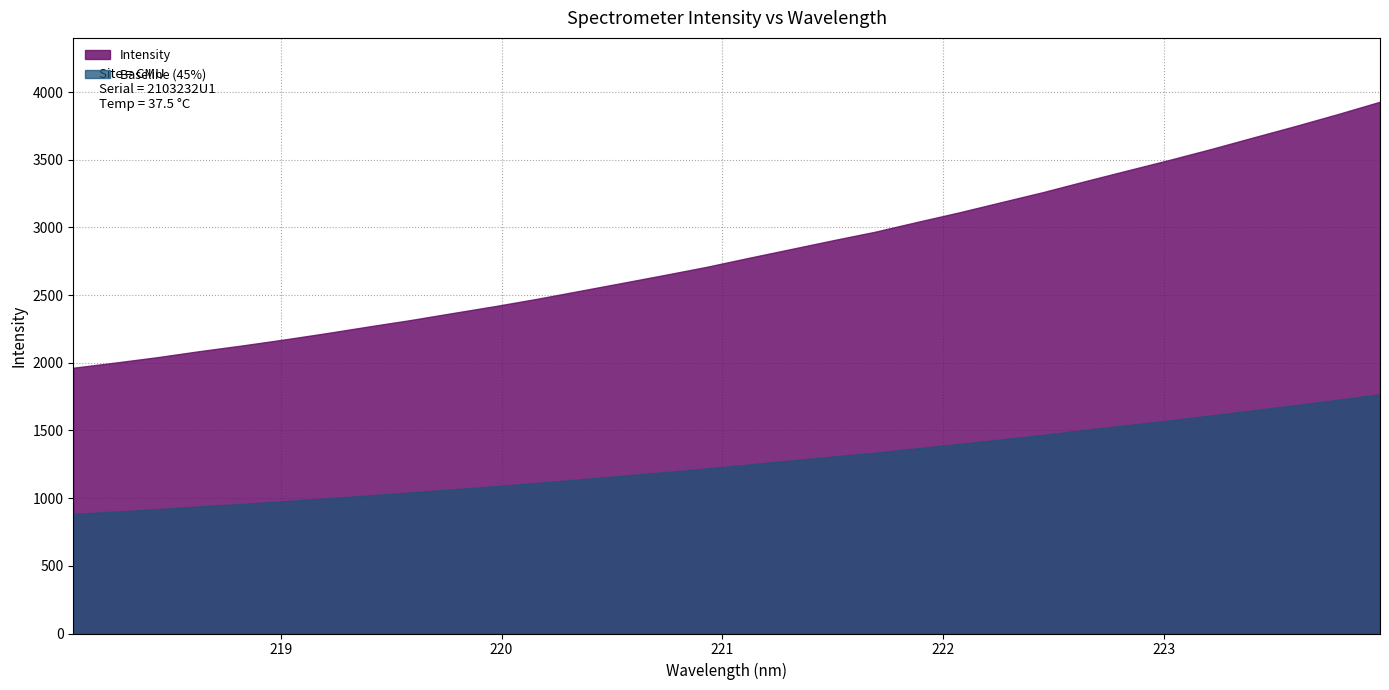

Is it true that the value at 219.2067 is 2219.0?

True